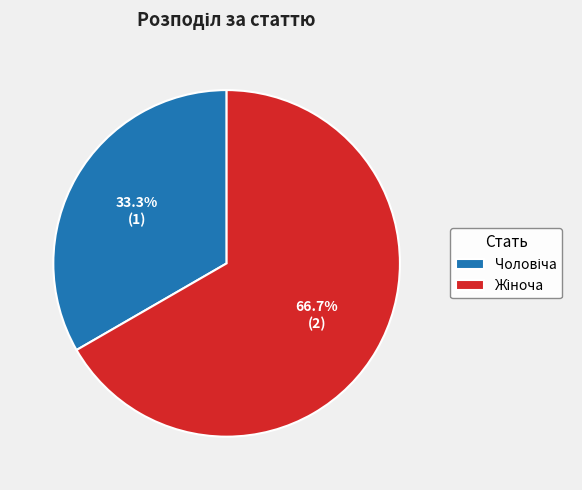

Is there a majority slice in this chart?

Yes